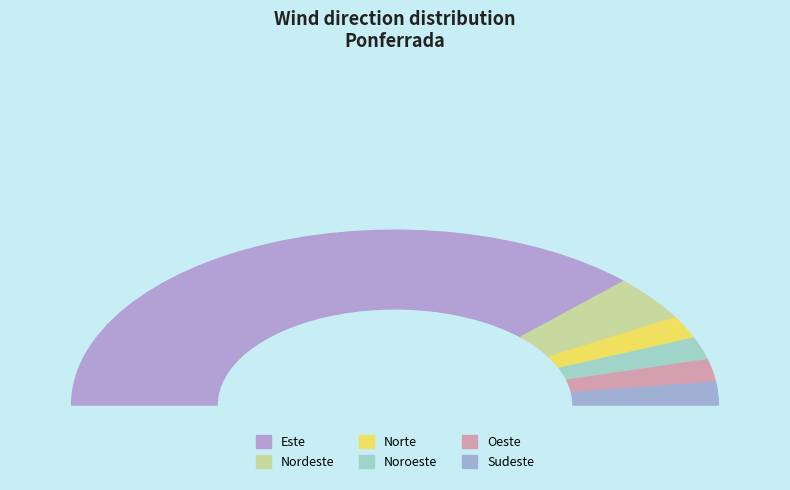

Combined, do Oeste and Noroeste account for over 50%?

No